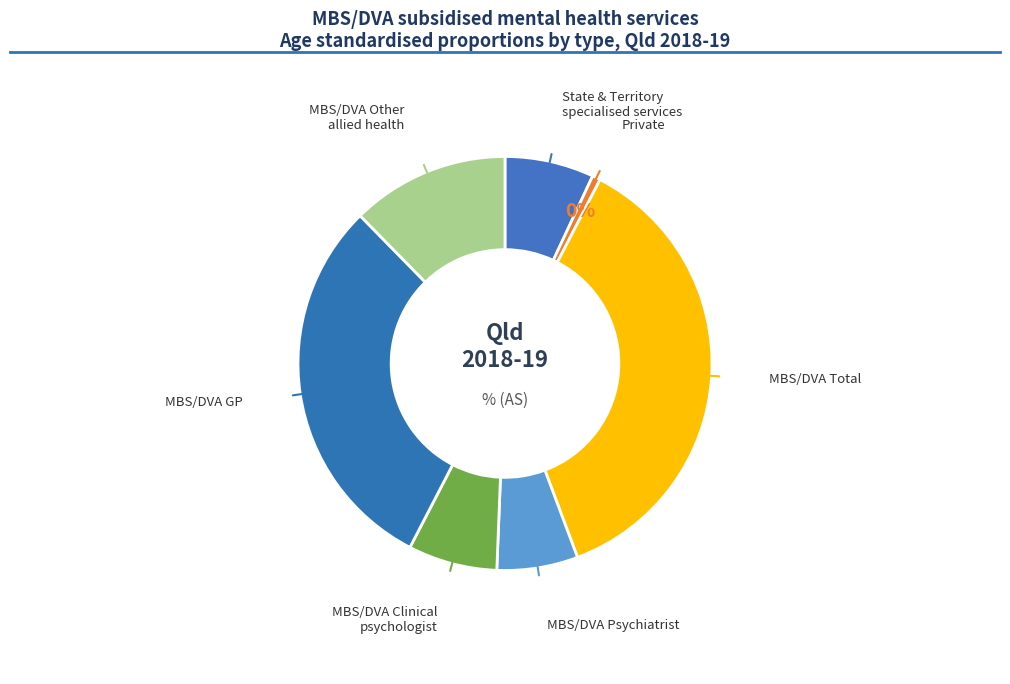

To the nearest percent, what is the average slice percentage?

14%